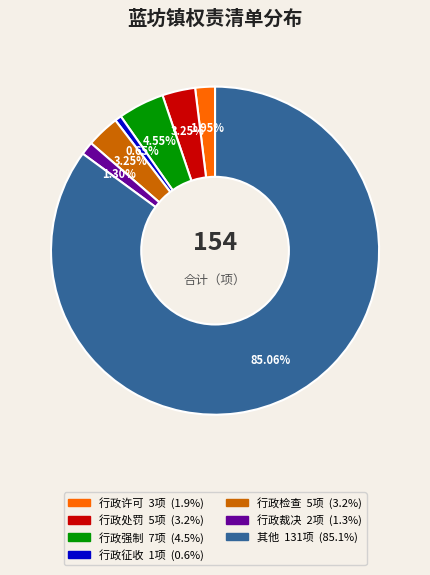

To the nearest percent, what portion does 行政处罚 represent?

3%